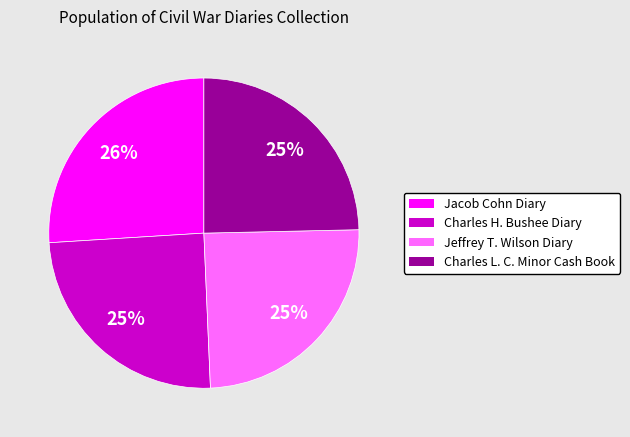

To the nearest percent, what is the average slice percentage?

25%